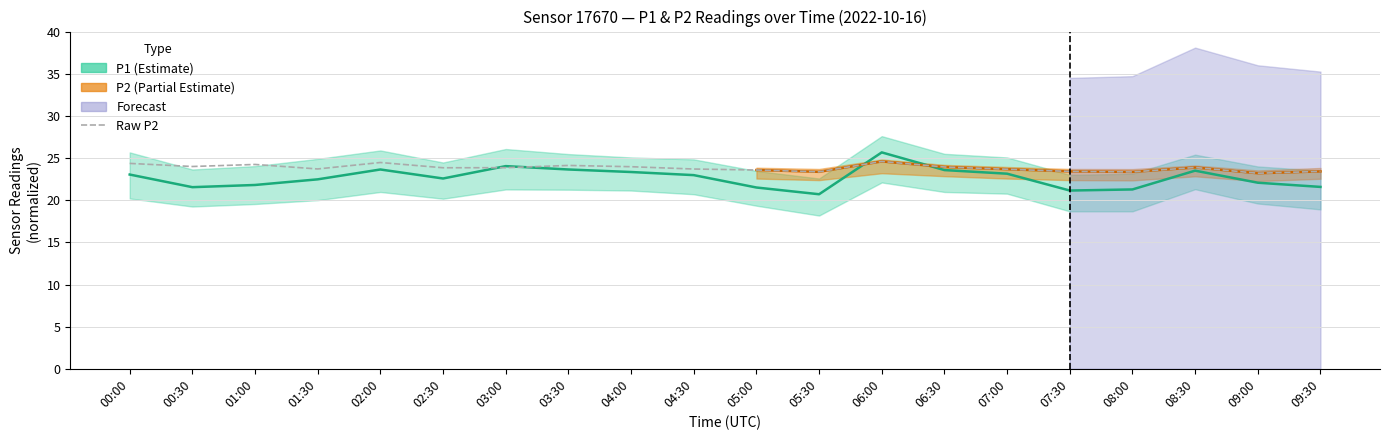

What is the change in value from 01:00 to 08:30?

-0.4